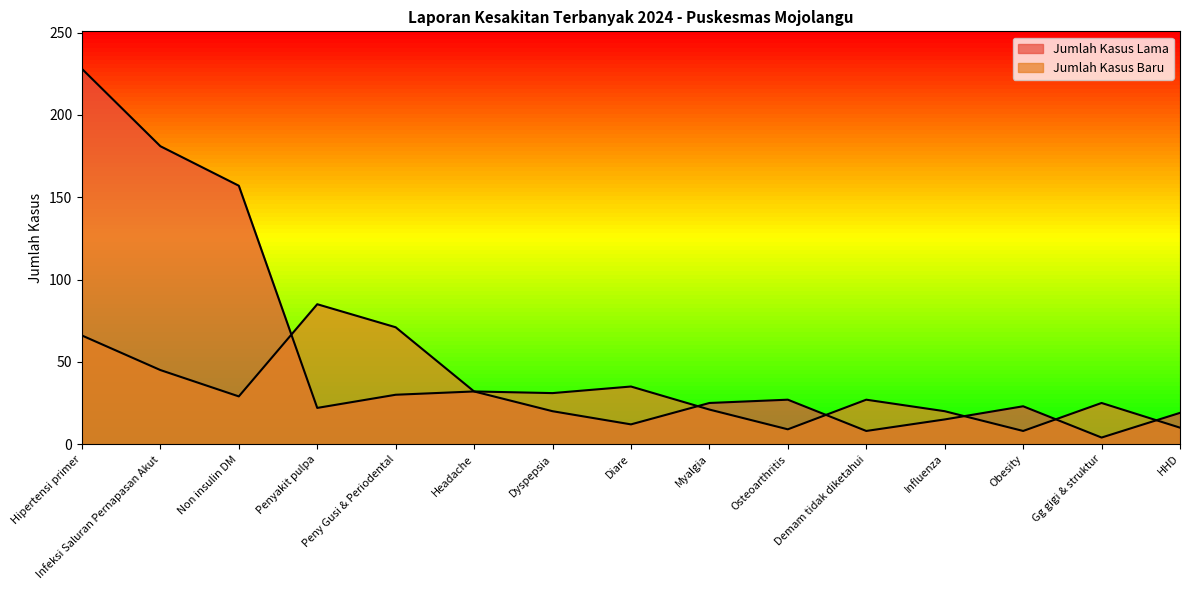

How many intersections are there between Jumlah Kasus Baru and Jumlah Kasus Lama?

6